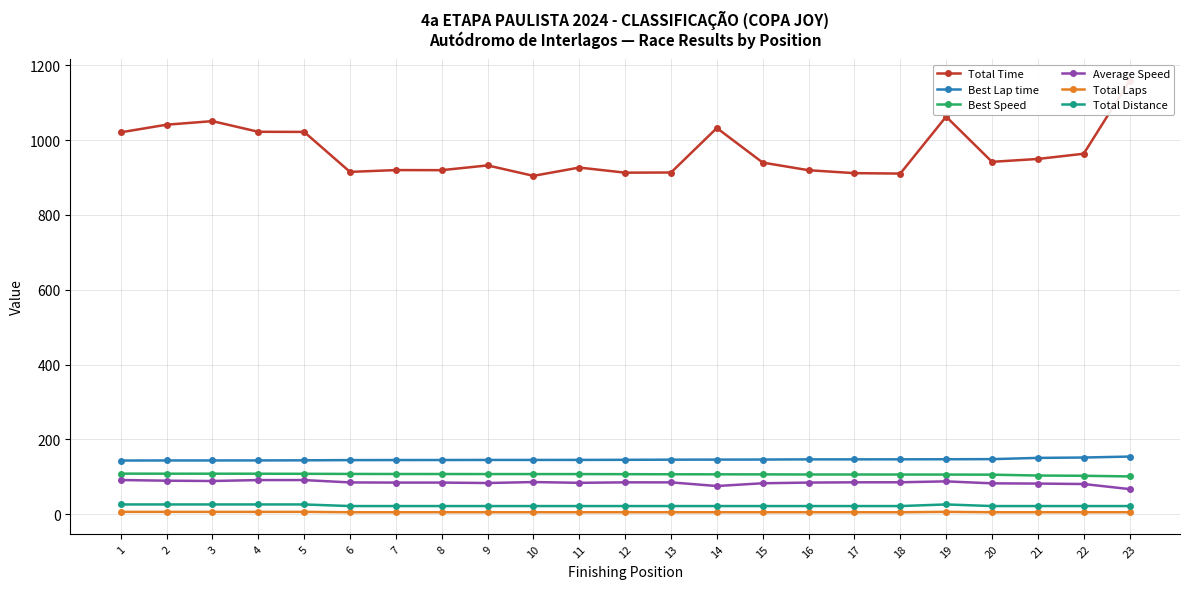

The value of Best Lap time at 18 is 146.5. True or false?

True